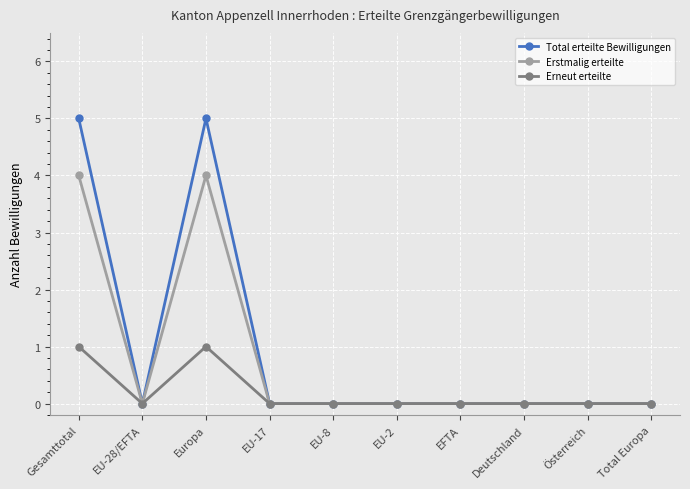

Where is the first local minimum for Erneut erteilte?

EU-28/EFTA